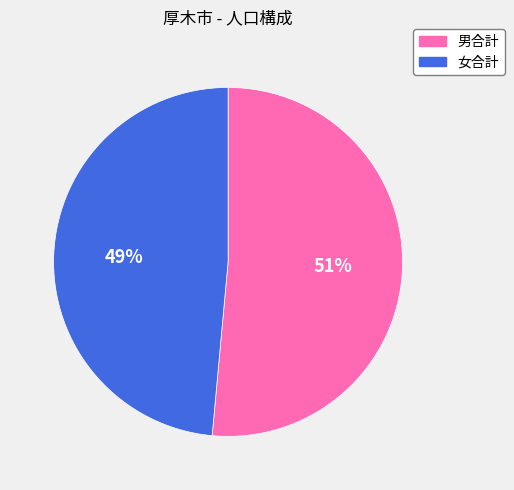

How many segments does this pie chart have?

2